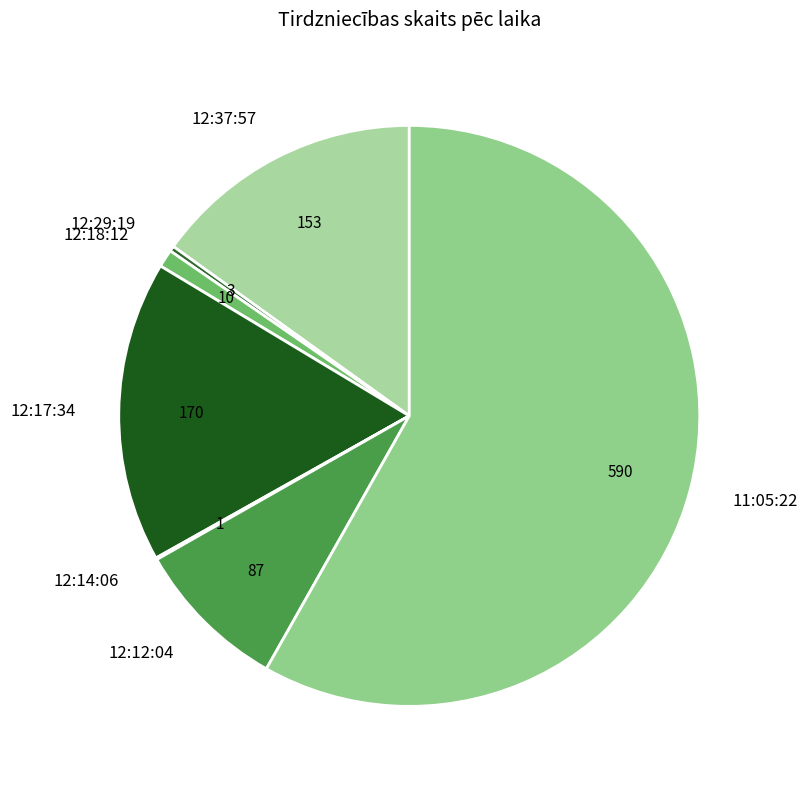

Is there any slice that represents more than half of the pie?

Yes